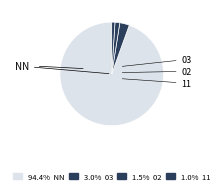

How many segments does this pie chart have?

4